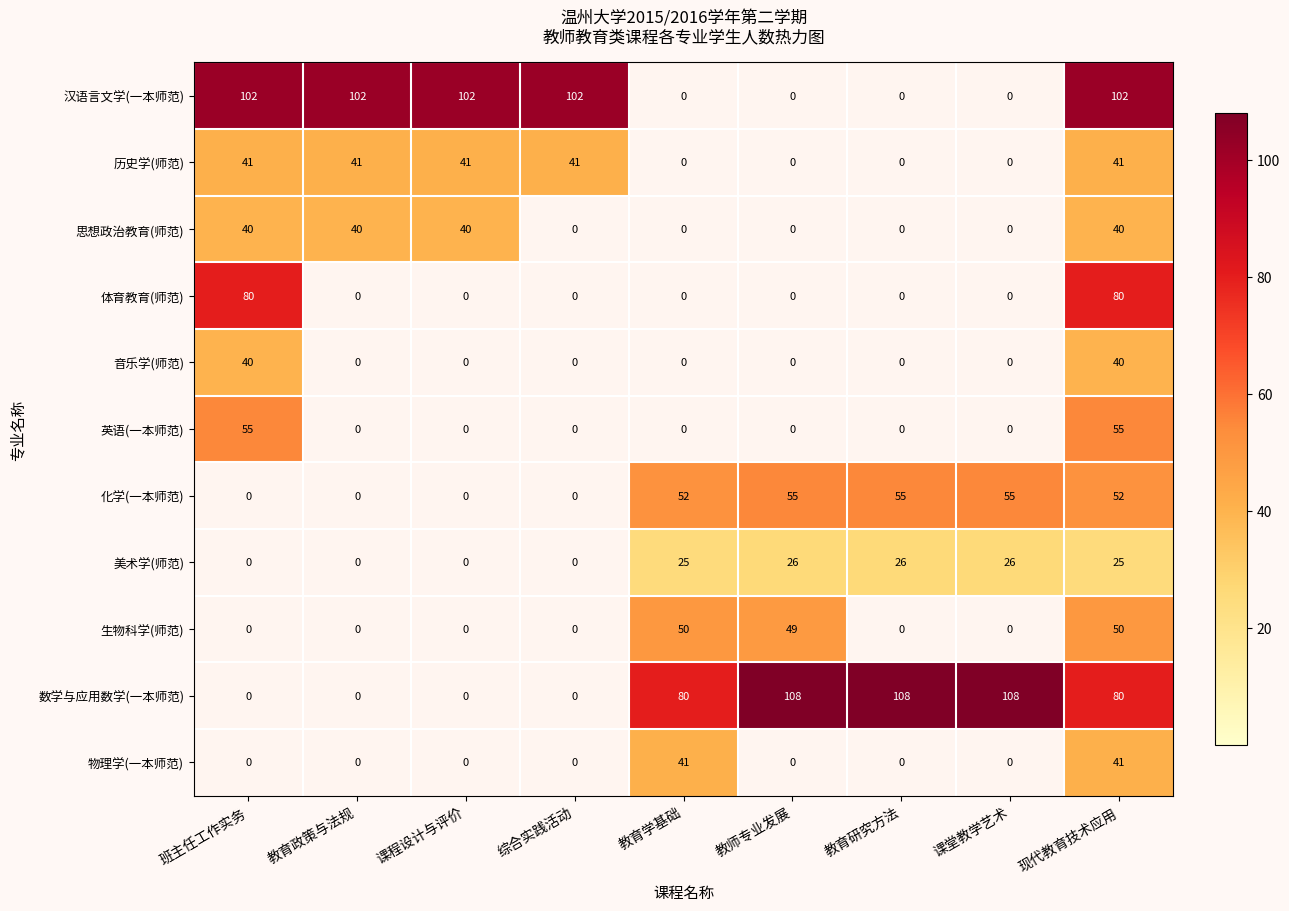

At how many categories does at least one series exceed 28?

9